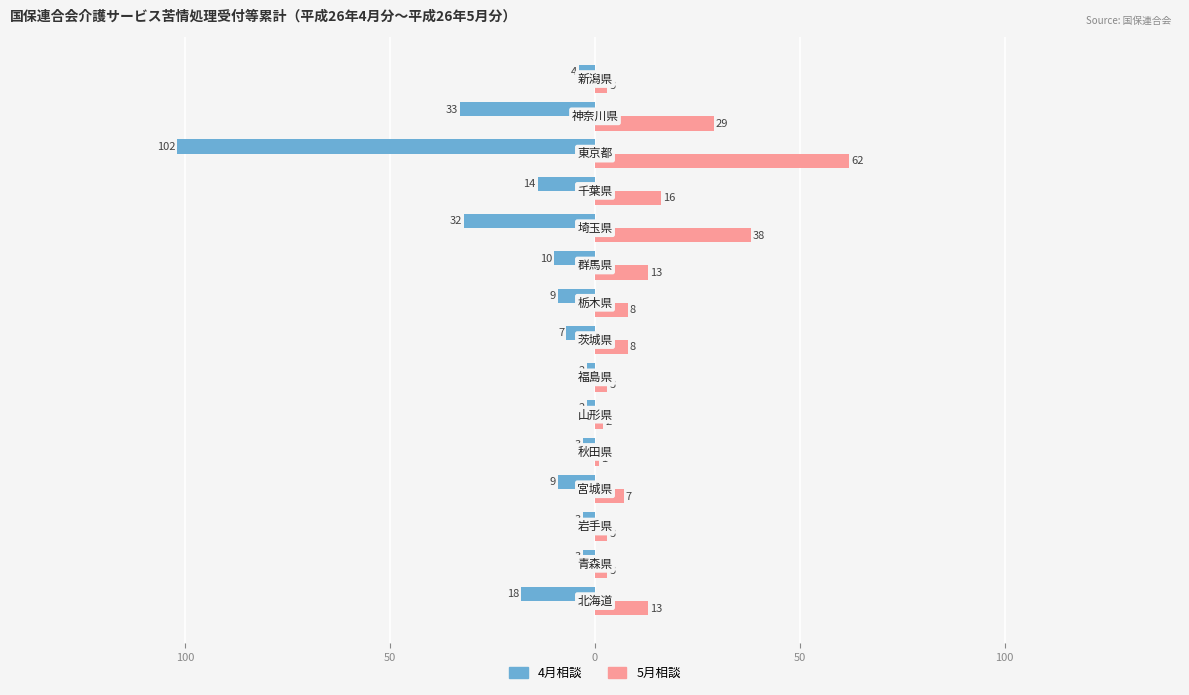

What is the sum of all 4月相談 values?

-251